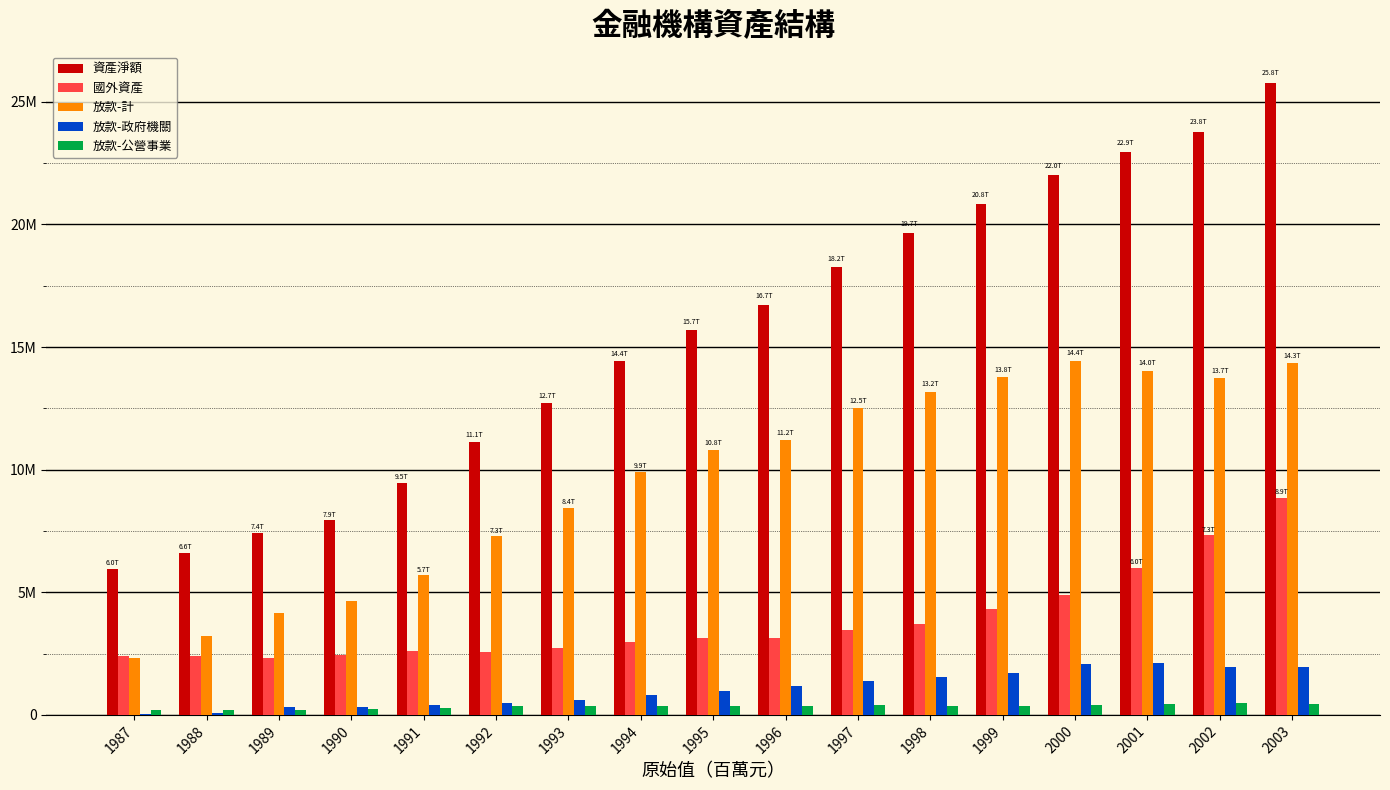

Are the bars grouped side by side (vs. stacked)?

Yes